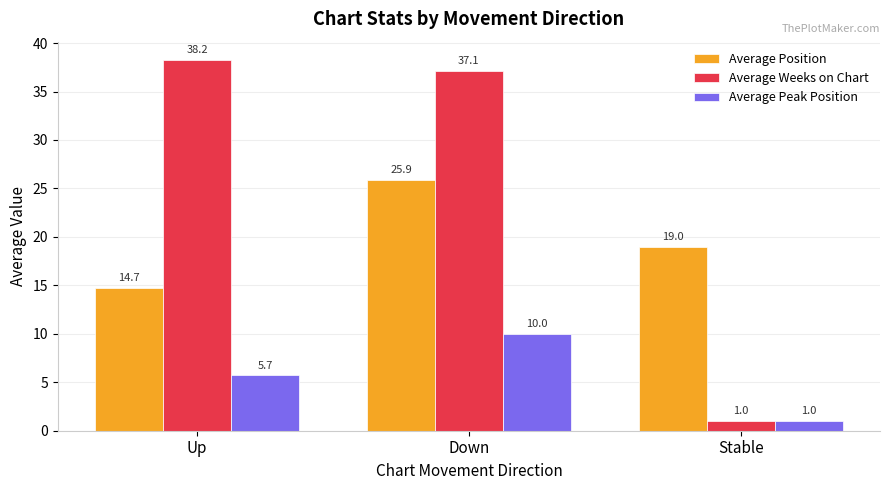

At which label does Average Peak Position reach its peak?

Down